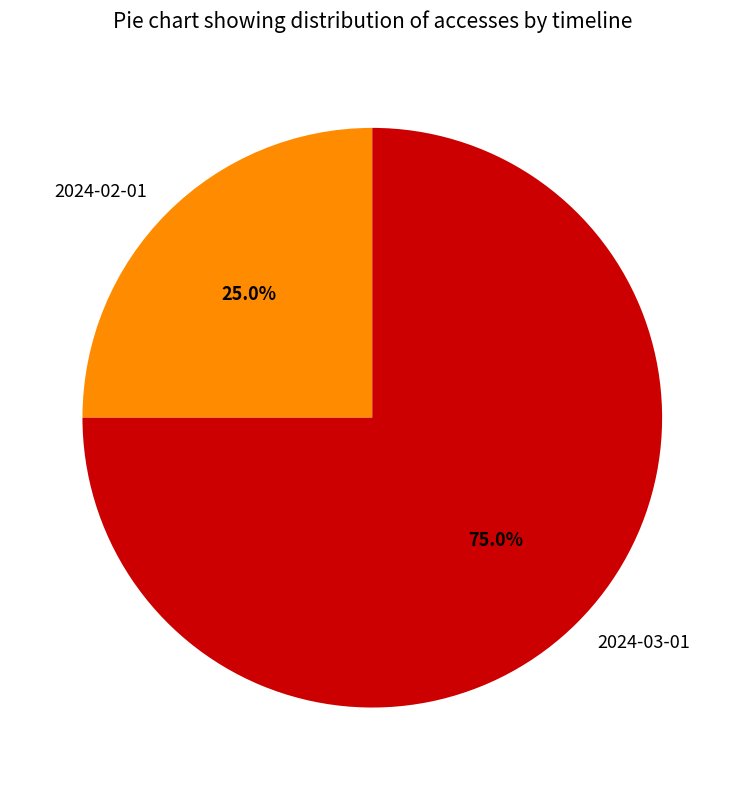

Approximately how many times larger is the value at 2024-03-01 compared to 2024-02-01?

3.0